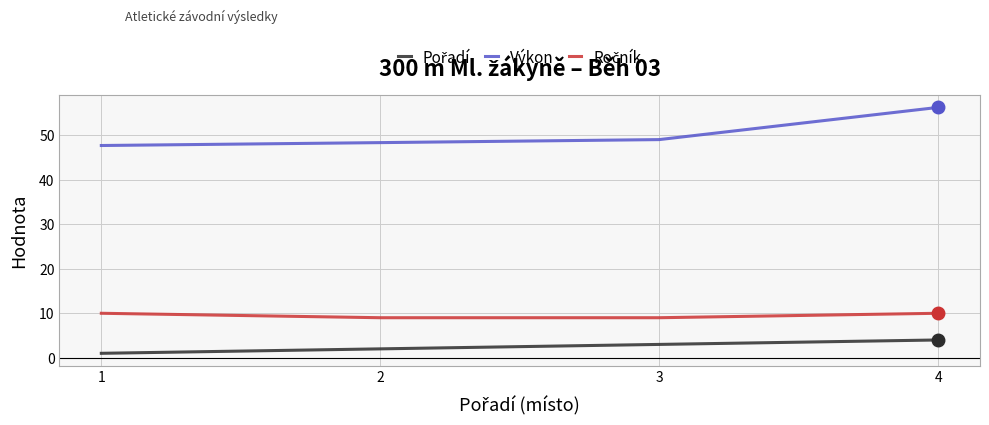

True or false: Výkon has a value of 87.2 at 4.

False